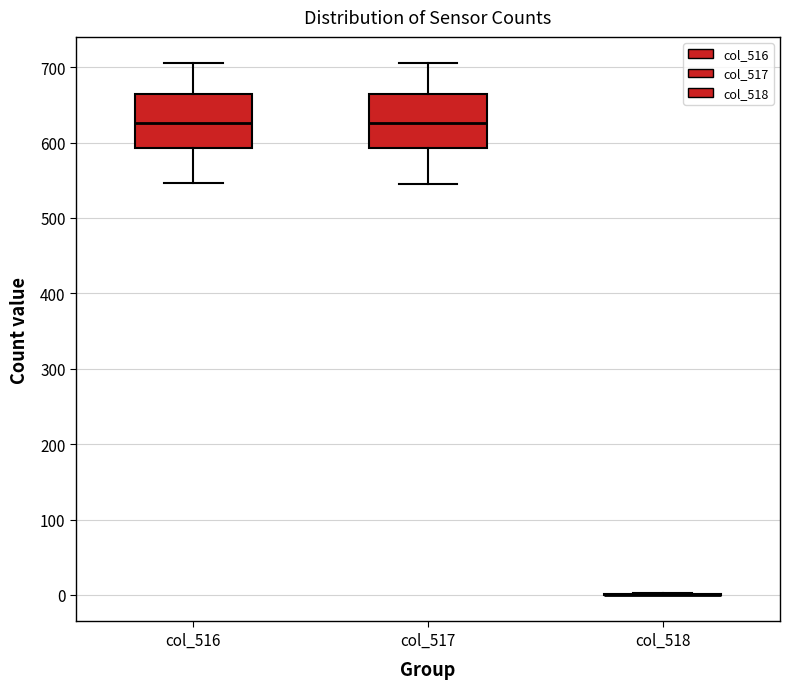

Reading left to right, read every box against the y-axis: the position of its median line, the range the box covers, and the ends of its whiskers. The values are not printed on the chart, so give them approximately, as read against the axis.

col_516: median 630, box 590 to 660, whiskers 550 to 710
col_517: median 630, box 590 to 660, whiskers 550 to 710
col_518: box collapsed to a line at 0, whiskers 0 to 0